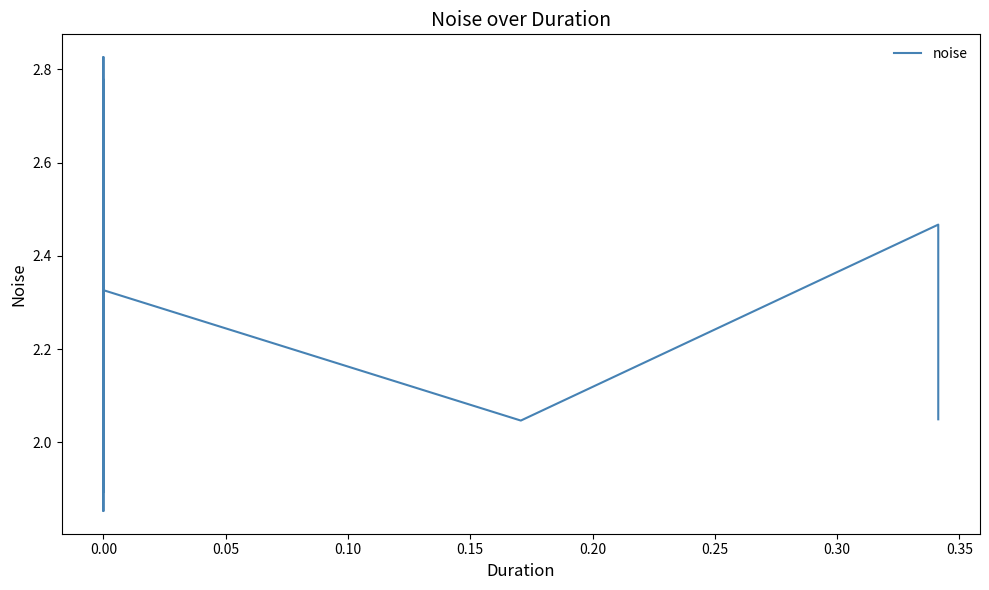

Between 13 and 28, which is larger?

28